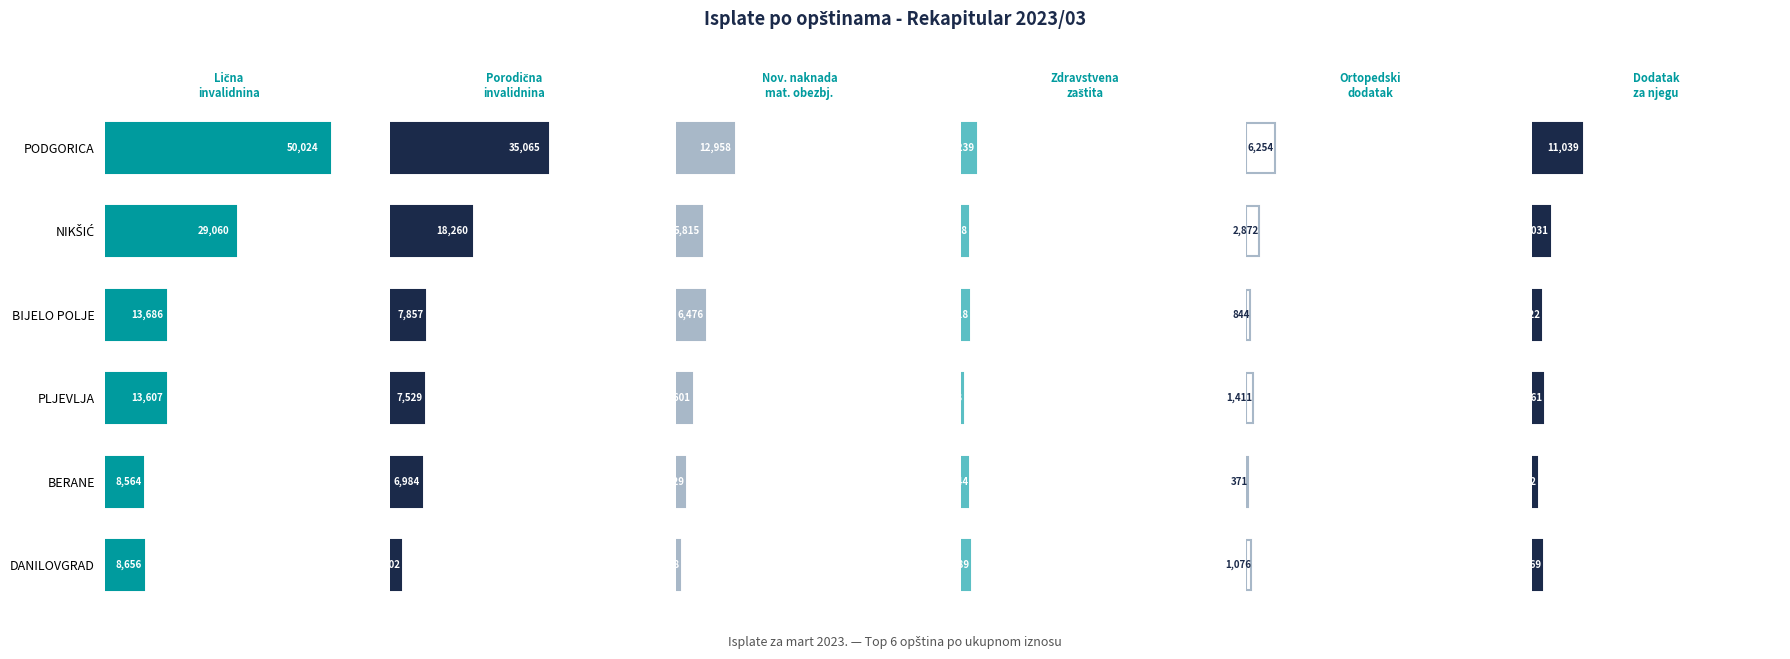

How many bars are there in each group?

6